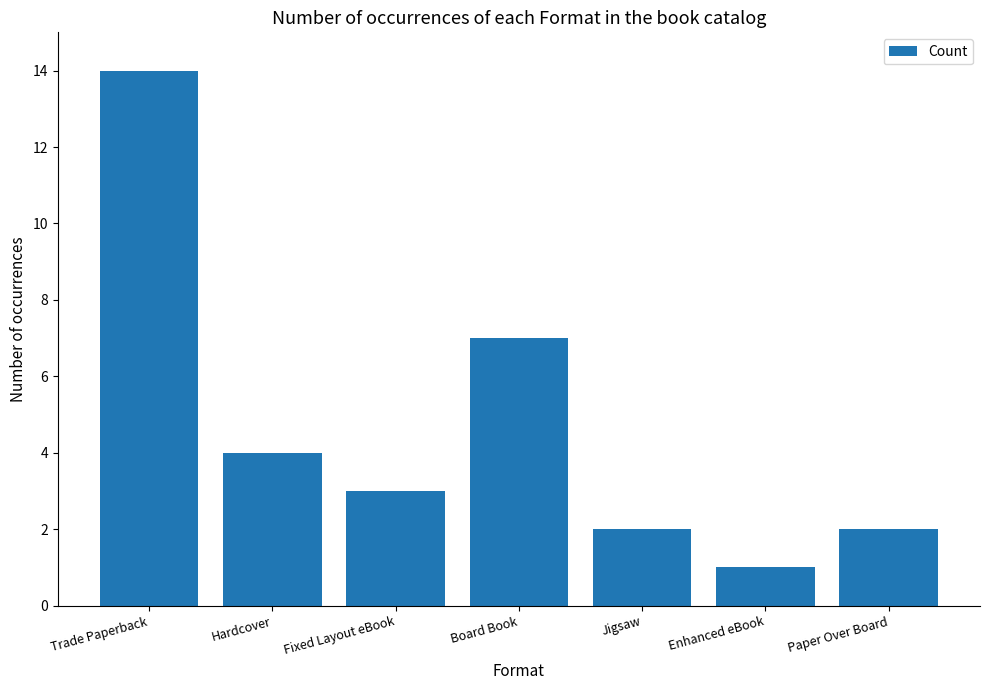

Reading left to right, what are all the values shown in this chart?

14	4	3	7	2	1	2